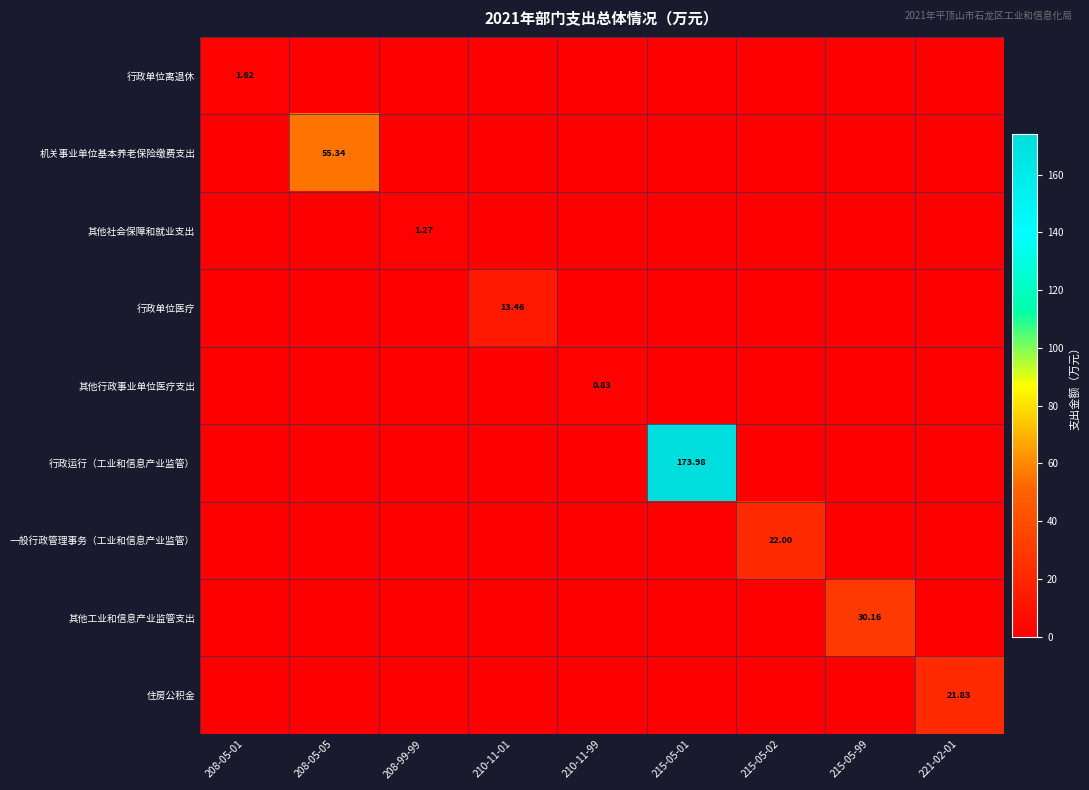

Which category has the lowest value in the 住房公积金 series?

208-05-01